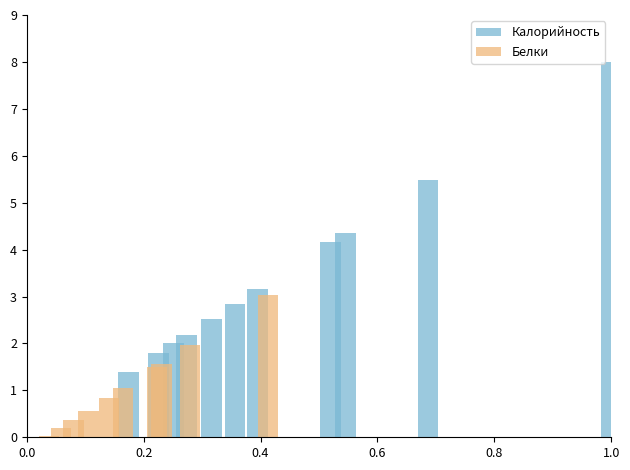

Which series has the largest total across all categories?

Калорийность